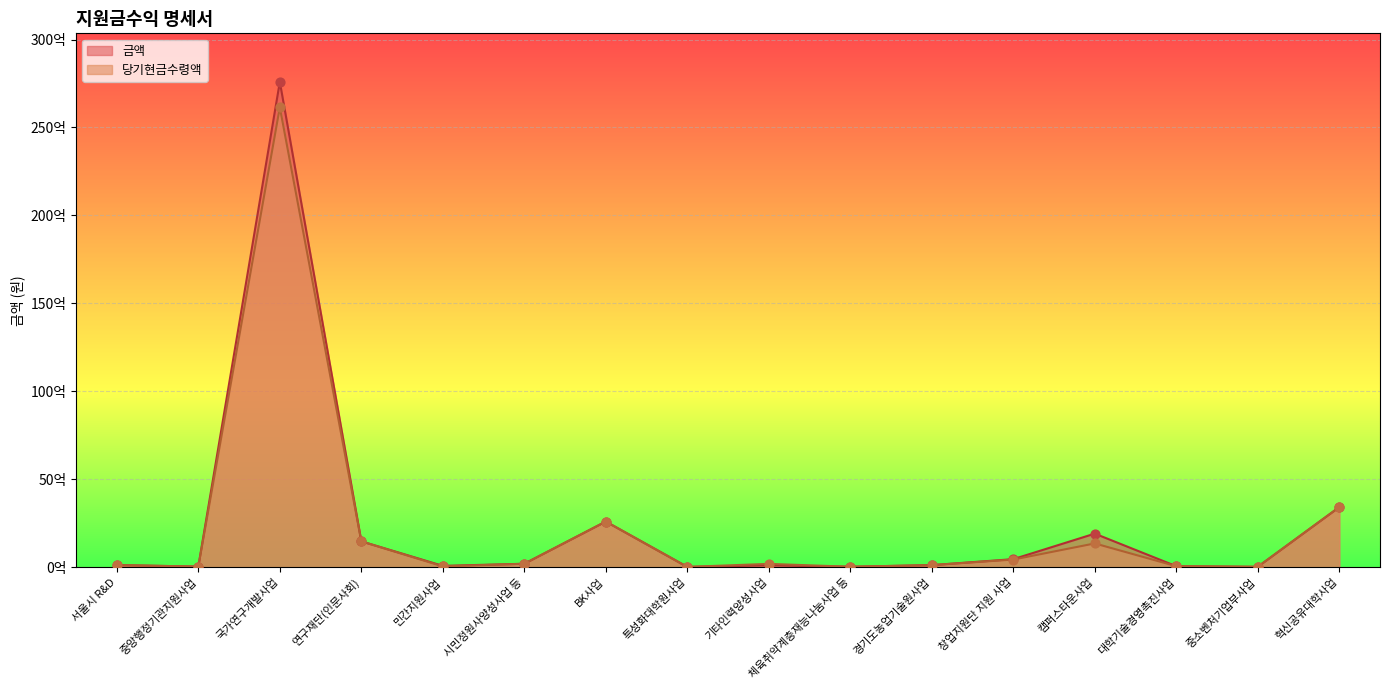

Which series has the largest total across all categories?

금액